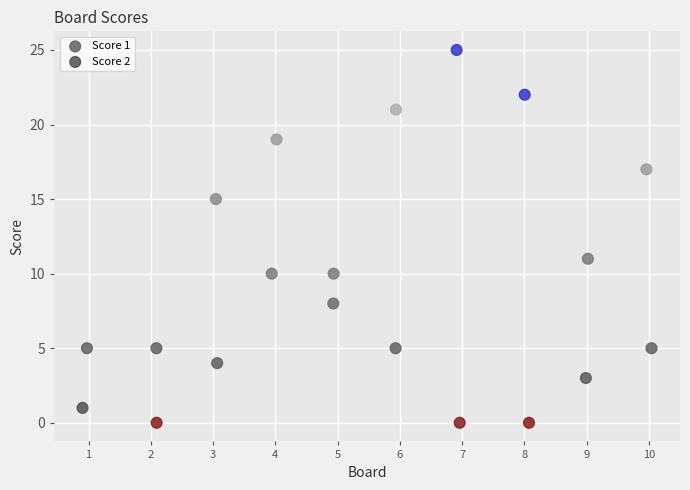

Which series has the largest Y range (max minus min)?

Score 1